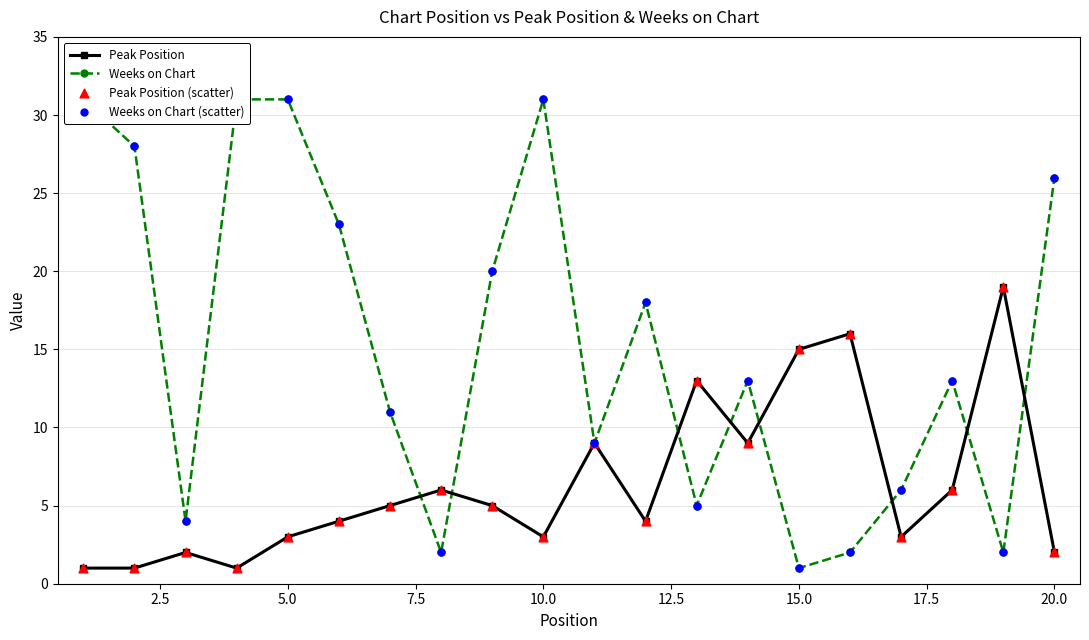

Which series contains the lowest Y value?

Peak Position